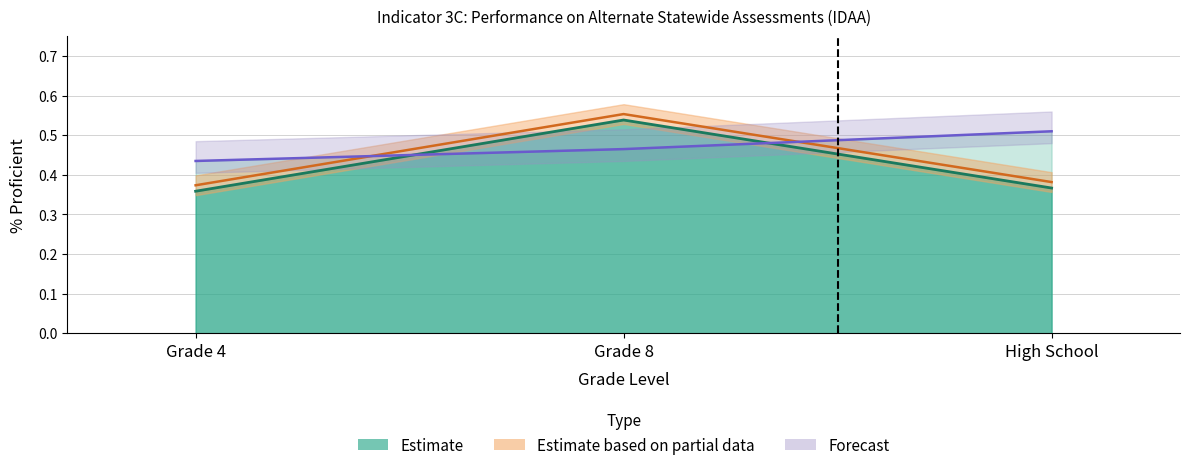

Which category has the highest value across all series?

Grade 8